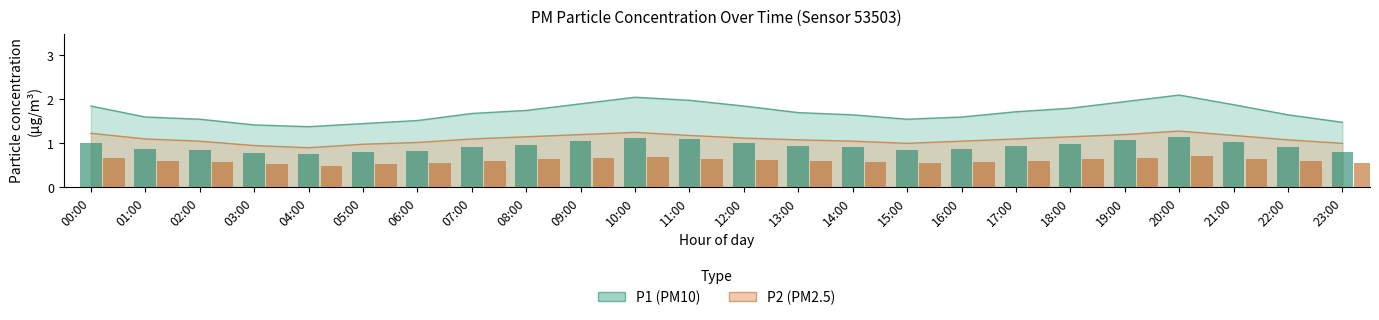

What is the sum of all P2 values?

26.4